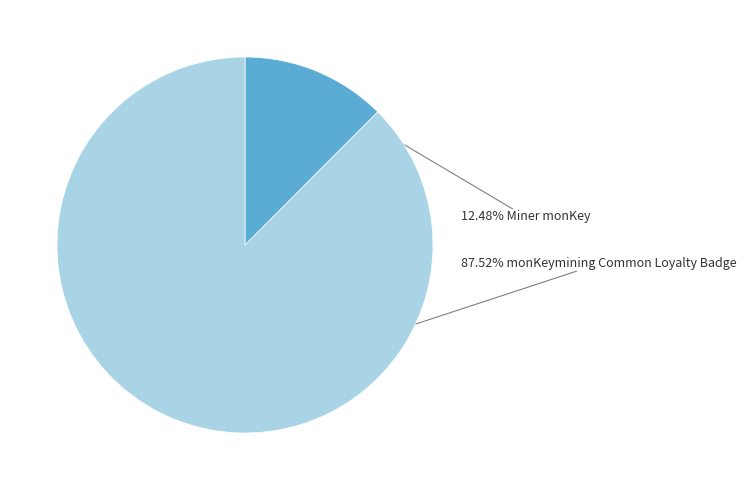

Is there a majority slice in this chart?

Yes